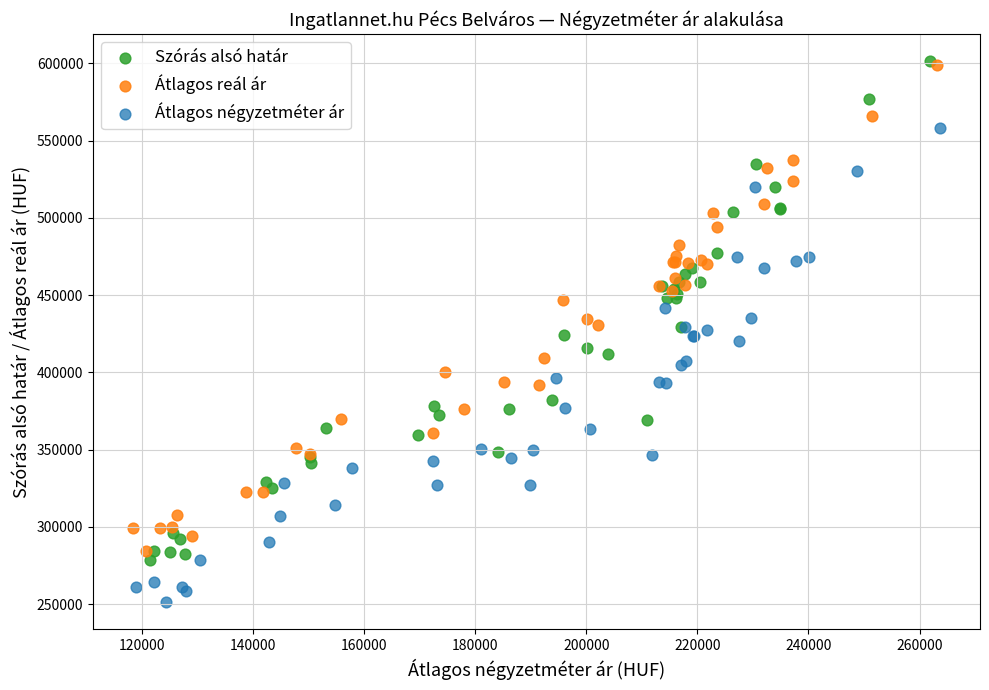

Which series has the widest spread of Y values?

Szórás alsó határ